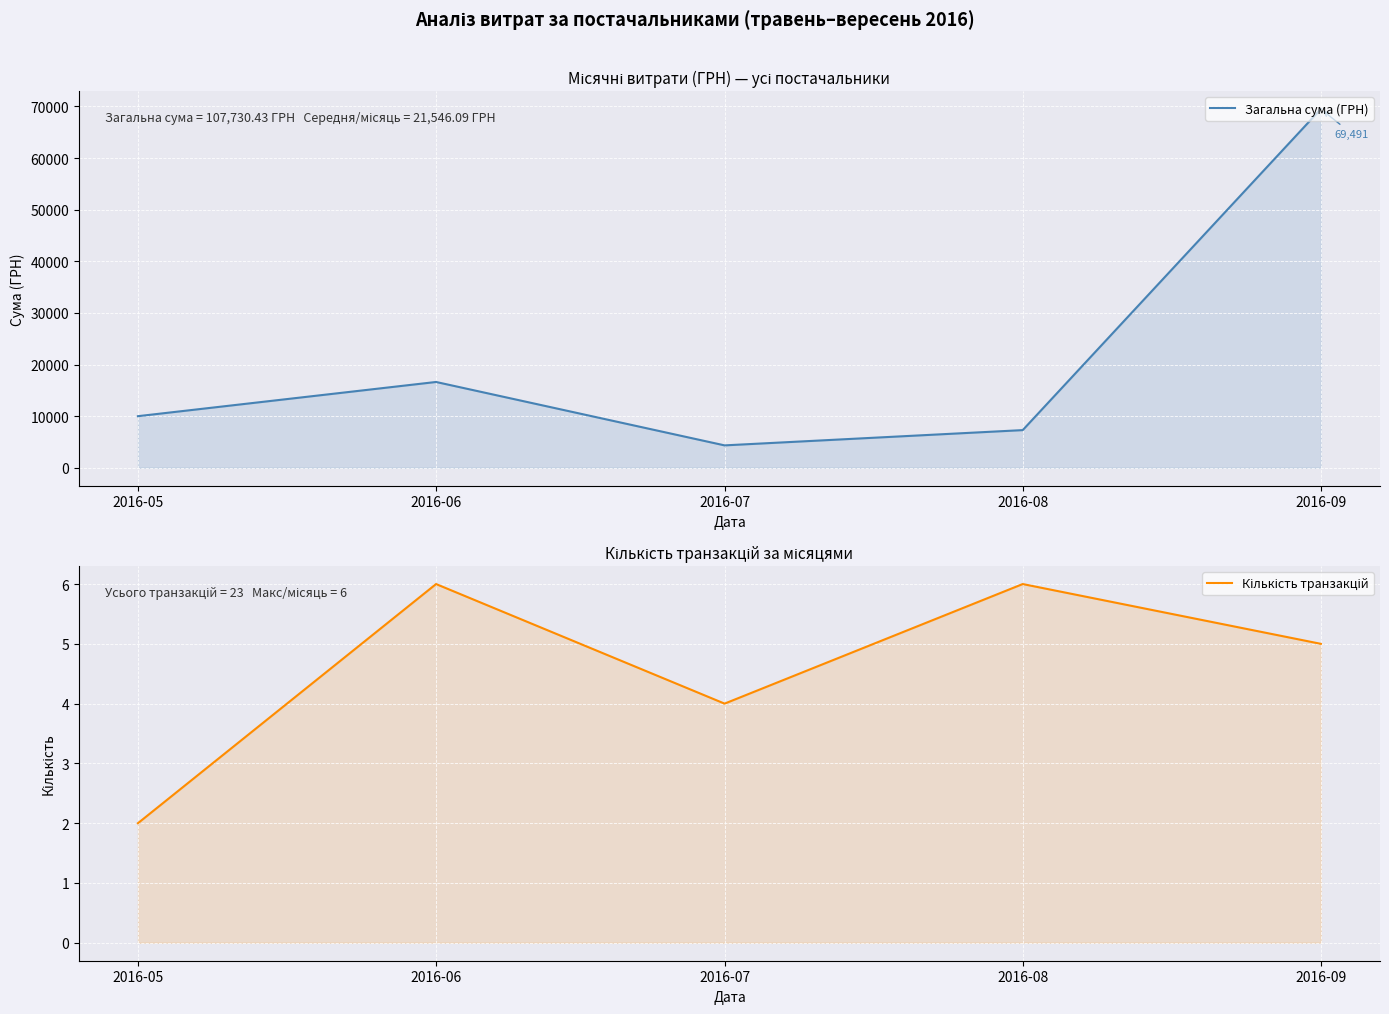

Between 2016-09 and 2016-06, which is larger?

2016-09